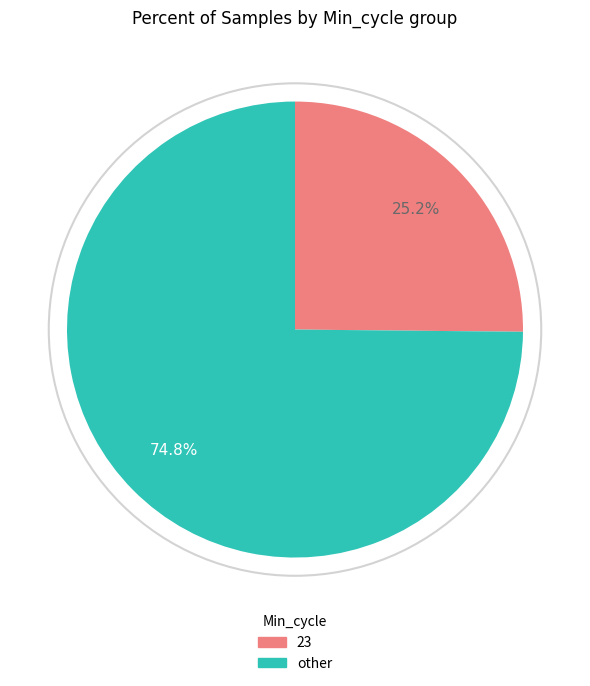

Does any single category account for the majority?

Yes